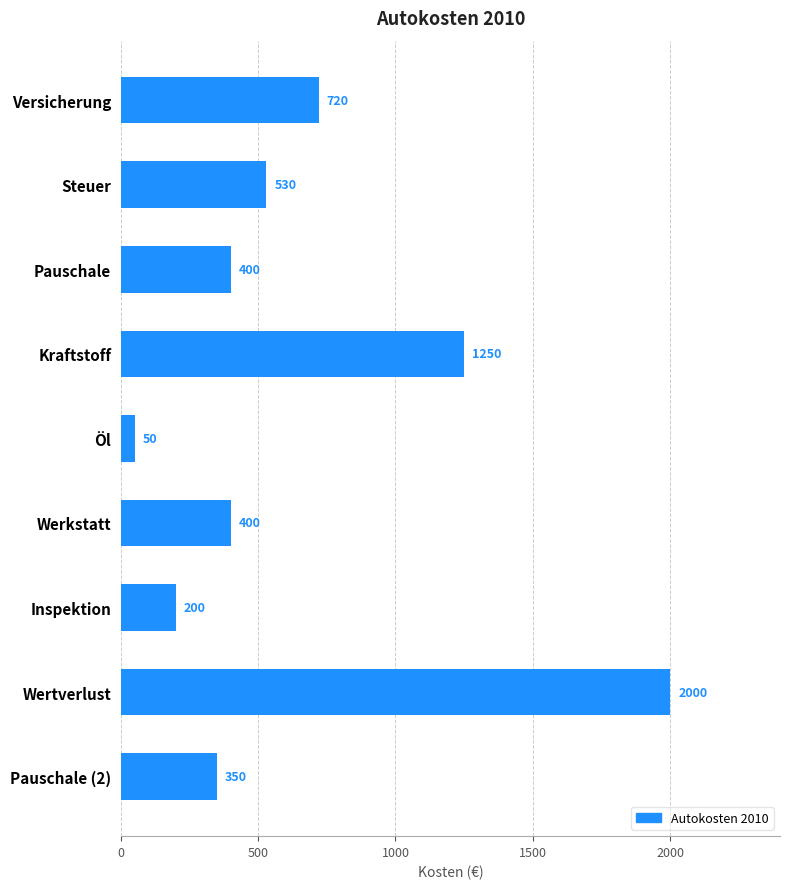

What is the average value?

656